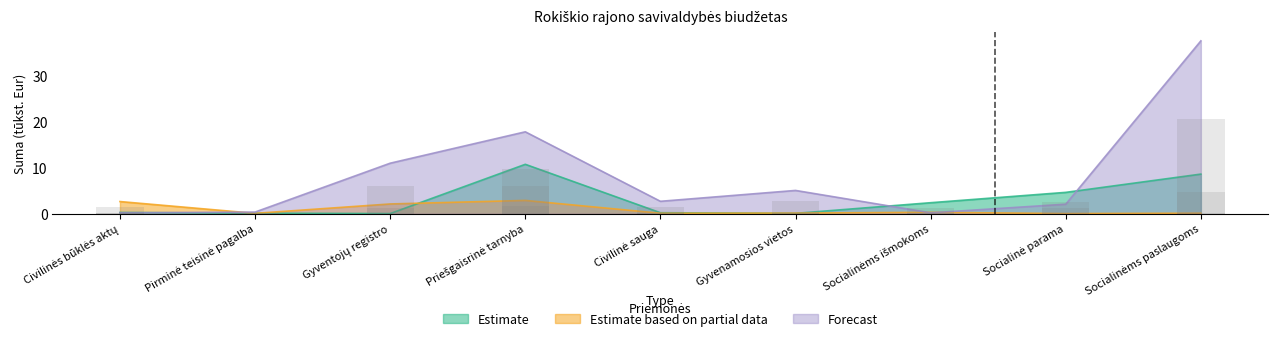

What value does the Estimate based on partial data series have at Gyvenamosios vietos?

0.1